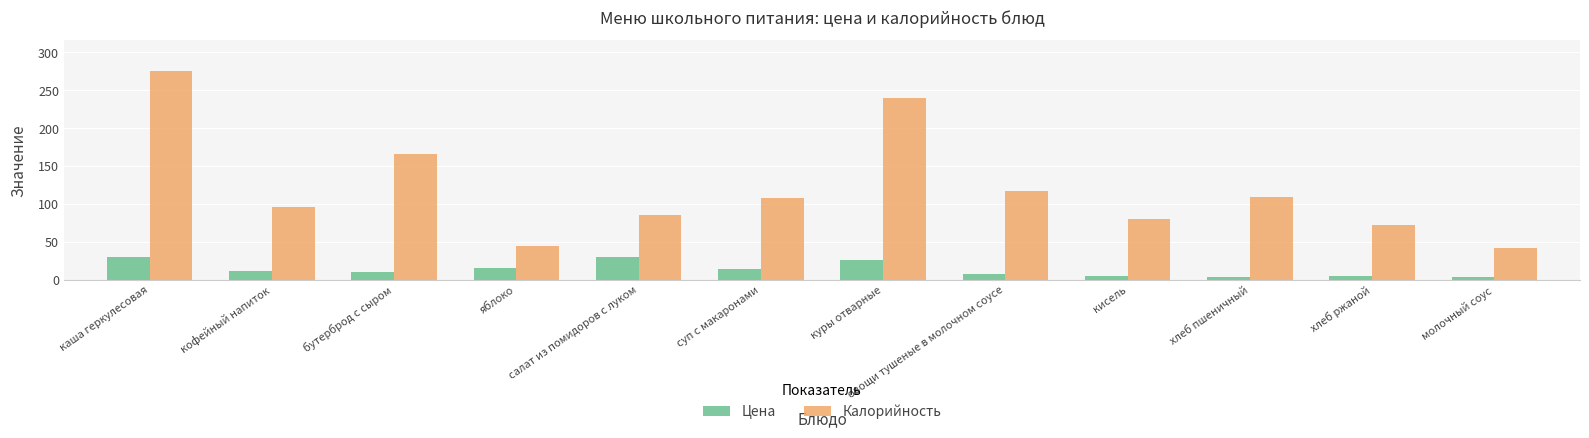

The value of Цена at куры отварные is 26.1. True or false?

True